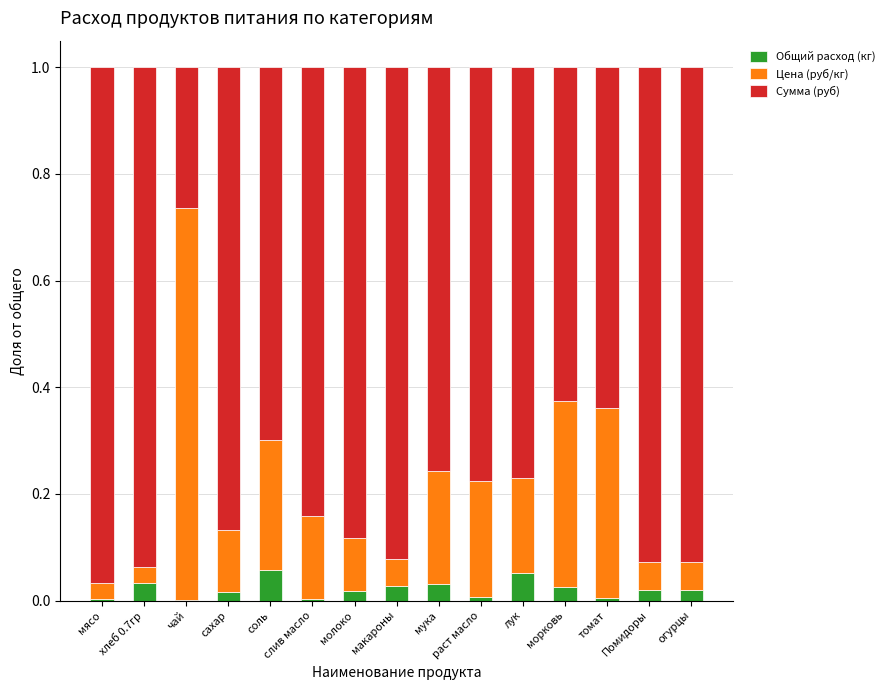

Is it true that Общий расход (кг) equals 0.0 at огурцы?

True